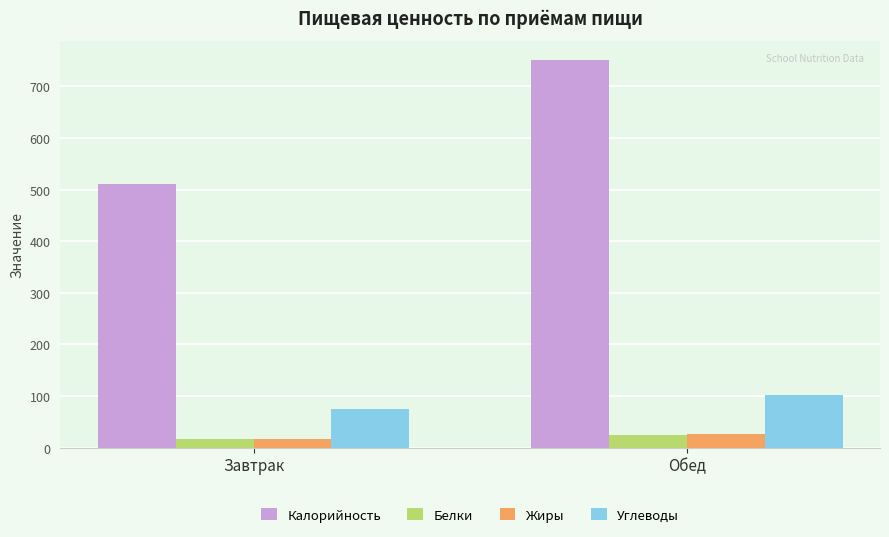

Does the chart contain any negative values?

No